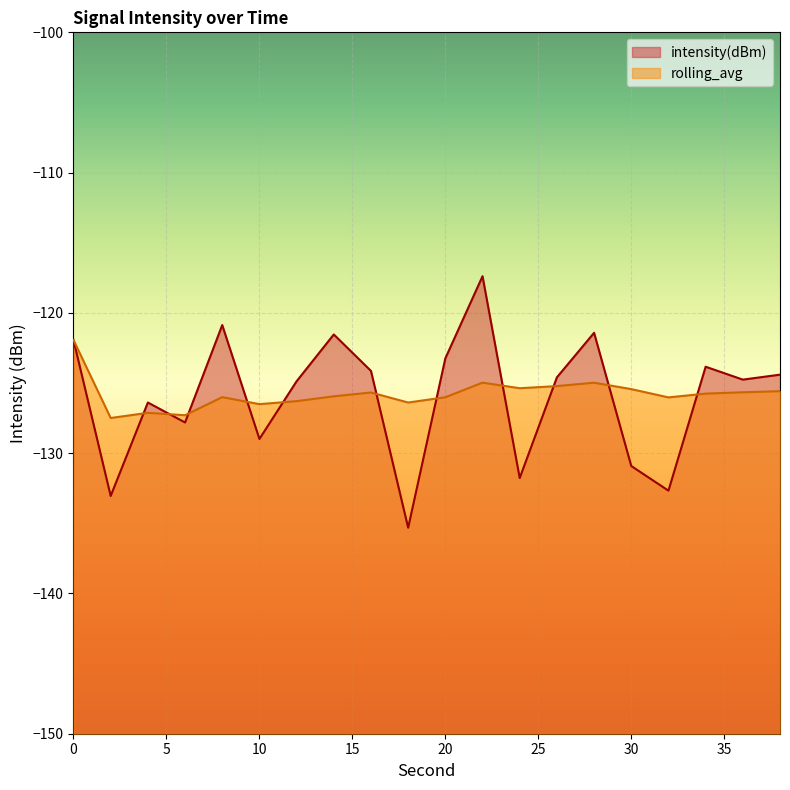

How many lines are shown in the chart?

2